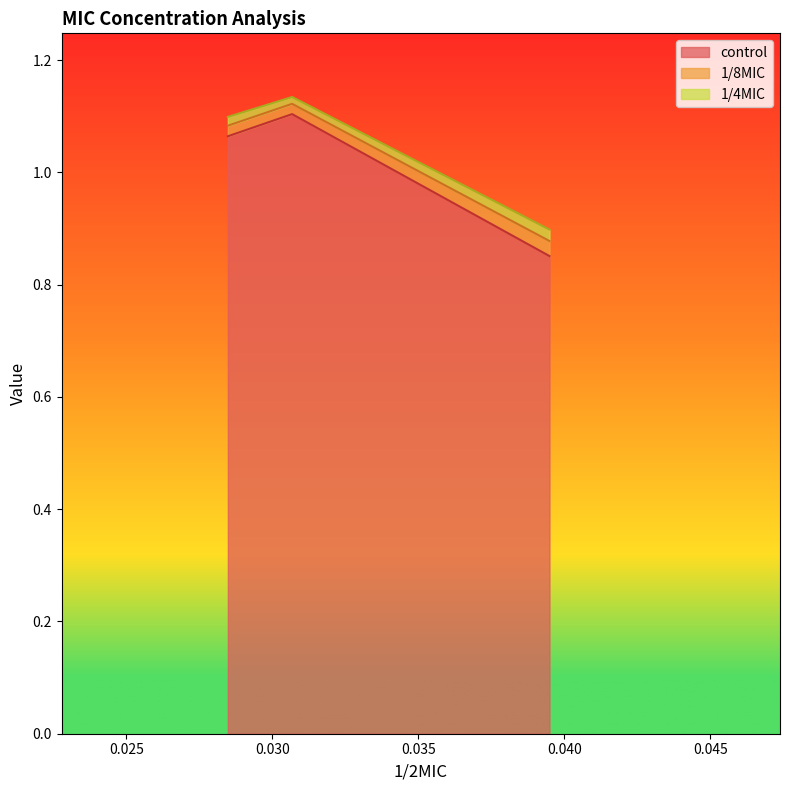

What are all the series names shown in the legend?

control, 1/8MIC, 1/4MIC